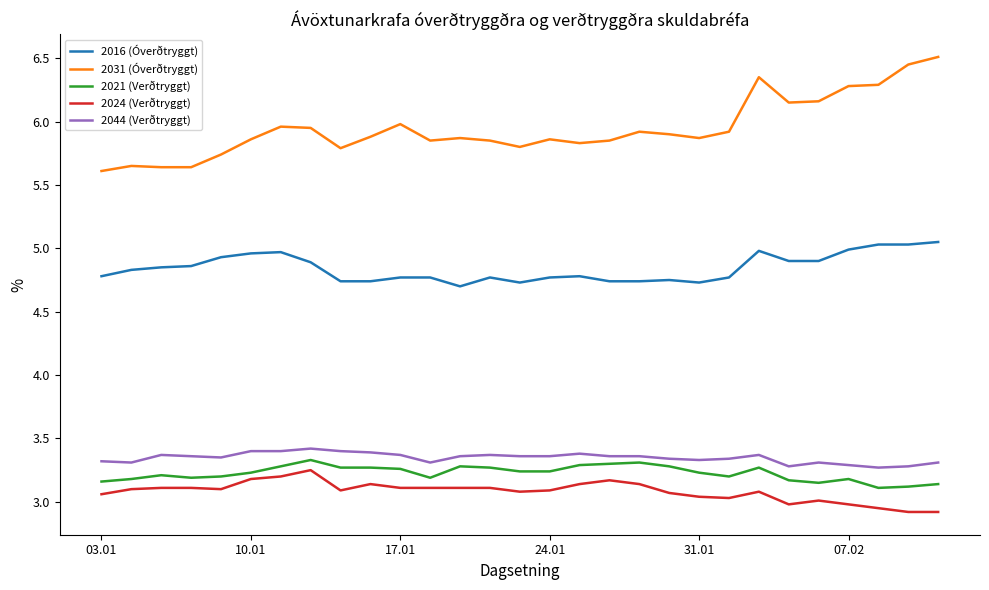

Which series has the largest range (max minus min)?

2031 (Óverðtryggt)